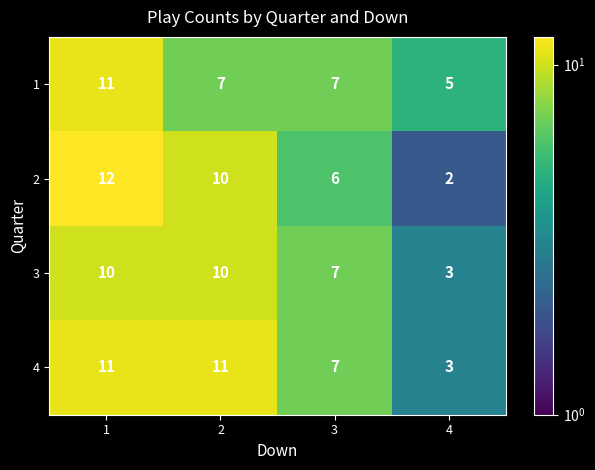

Which series has the widest spread of values?

2